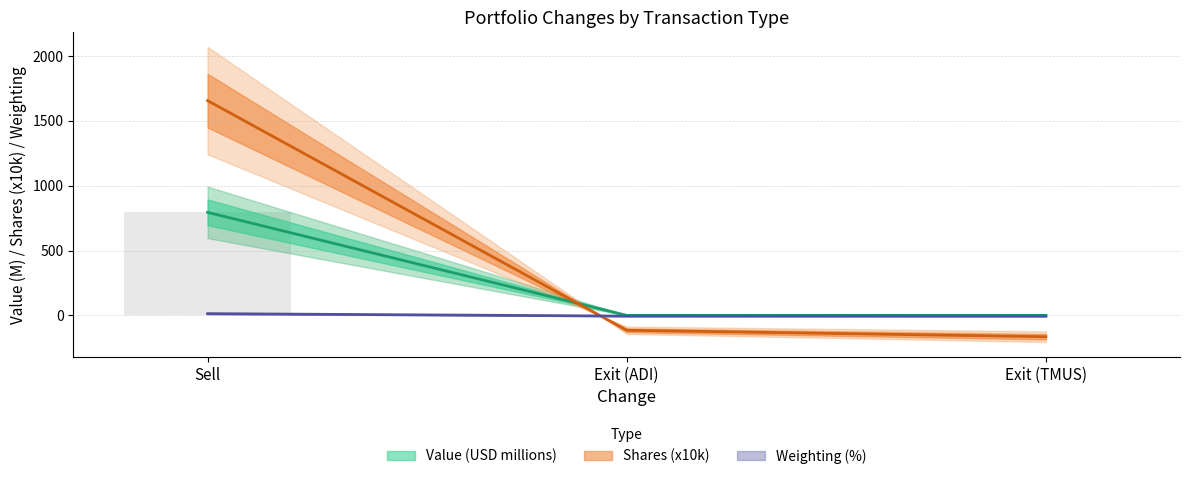

Reading left to right, transcribe all the data shown in this chart.

Value: 794.4	0.0	0.0
Shares or principal amount: 1655.7	-114.8	-164.6
Weighting: 13.3	-5.5	-6.0